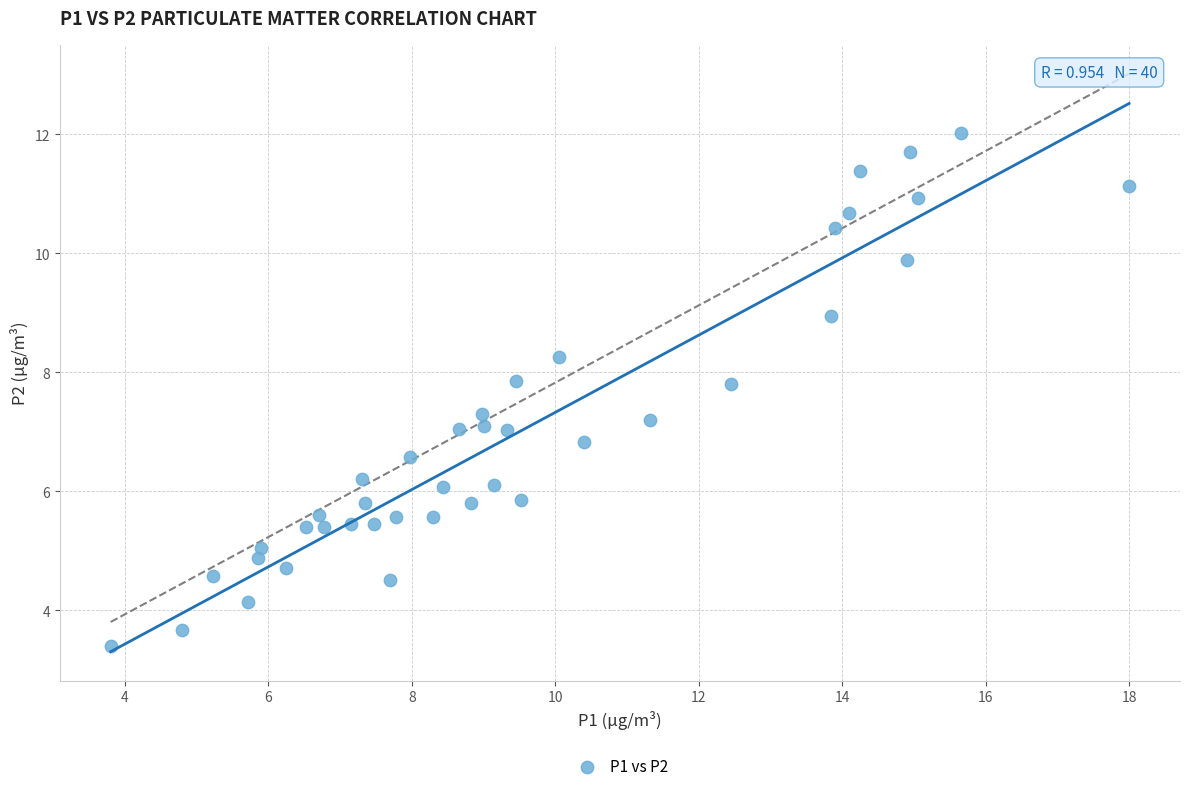

What is the range of X values (max minus min)?

14.2